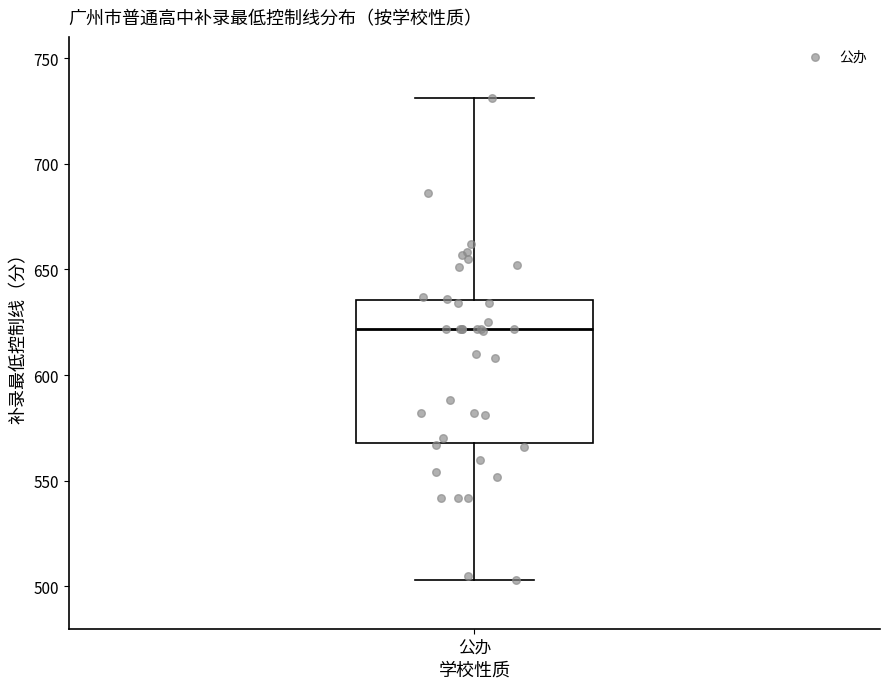

Where is the upper edge of the box for 公办 on the y-axis? The values are not printed on the chart, so give them approximately, as read against the axis.

635